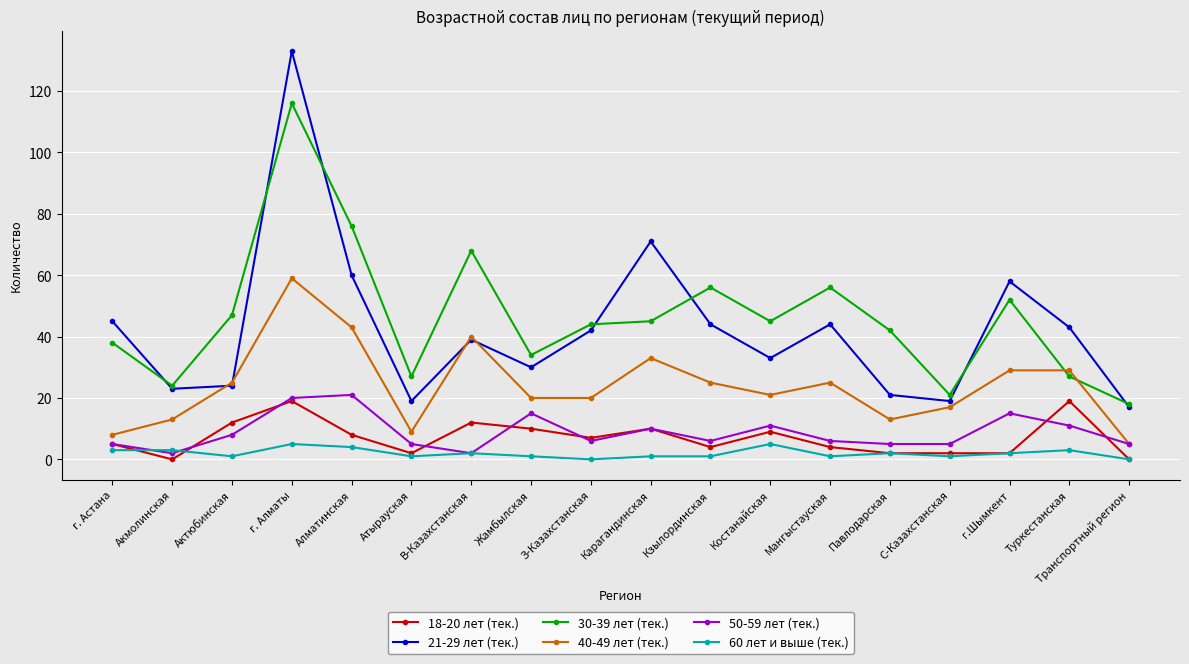

What are all the series names shown in the legend?

18-20 лет (тек.), 21-29 лет (тек.), 30-39 лет (тек.), 40-49 лет (тек.), 50-59 лет (тек.), 60 лет и выше (тек.)